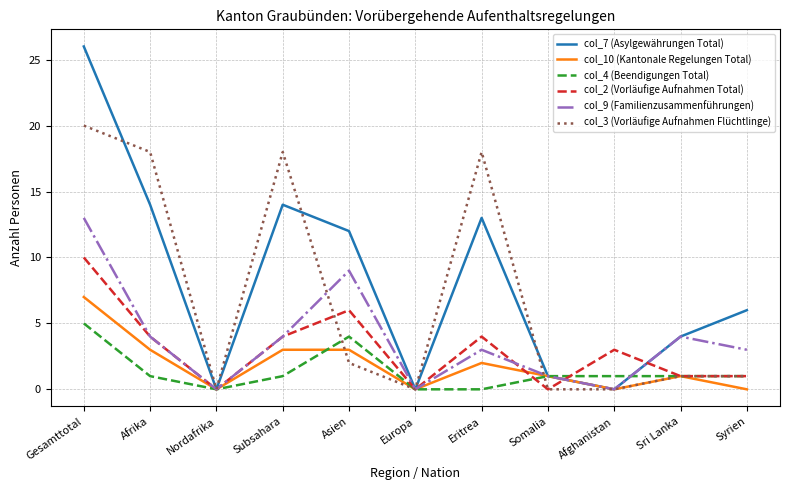

What are all the series names shown in the legend?

col_7 (Asylgewährungen Total), col_10 (Kantonale Regelungen Total), col_4 (Beendigungen Total), col_2 (Vorläufige Aufnahmen Total), col_9 (Familienzusammenführungen), col_3 (Vorläufige Aufnahmen Flüchtlinge)